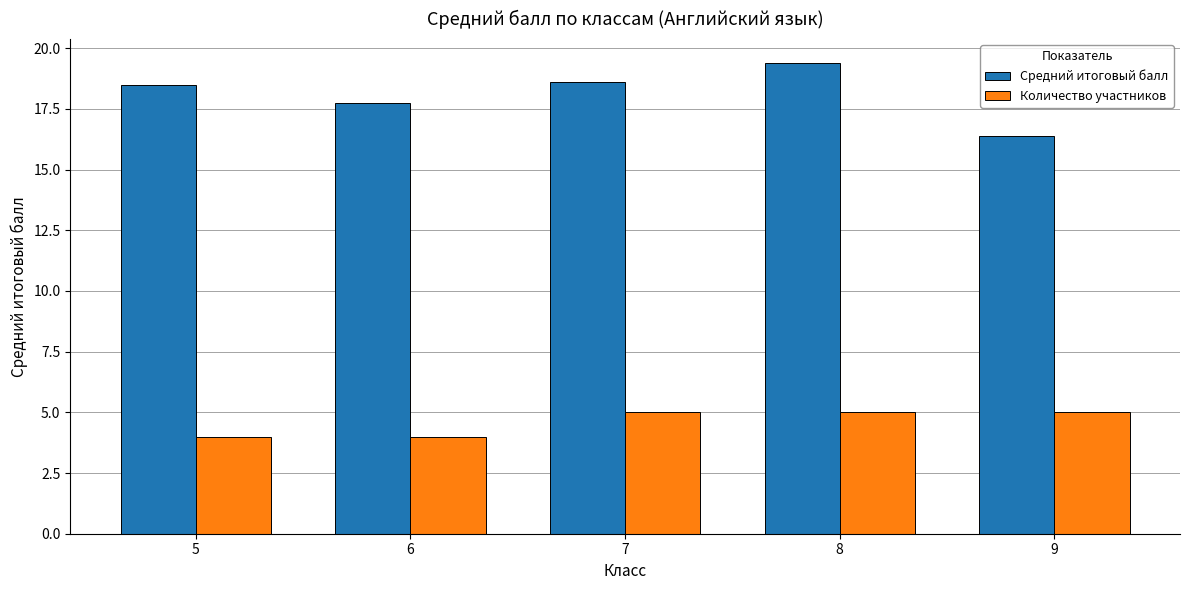

Rank the series by their average value, from highest to lowest.

Средний итоговый балл, Количество участников